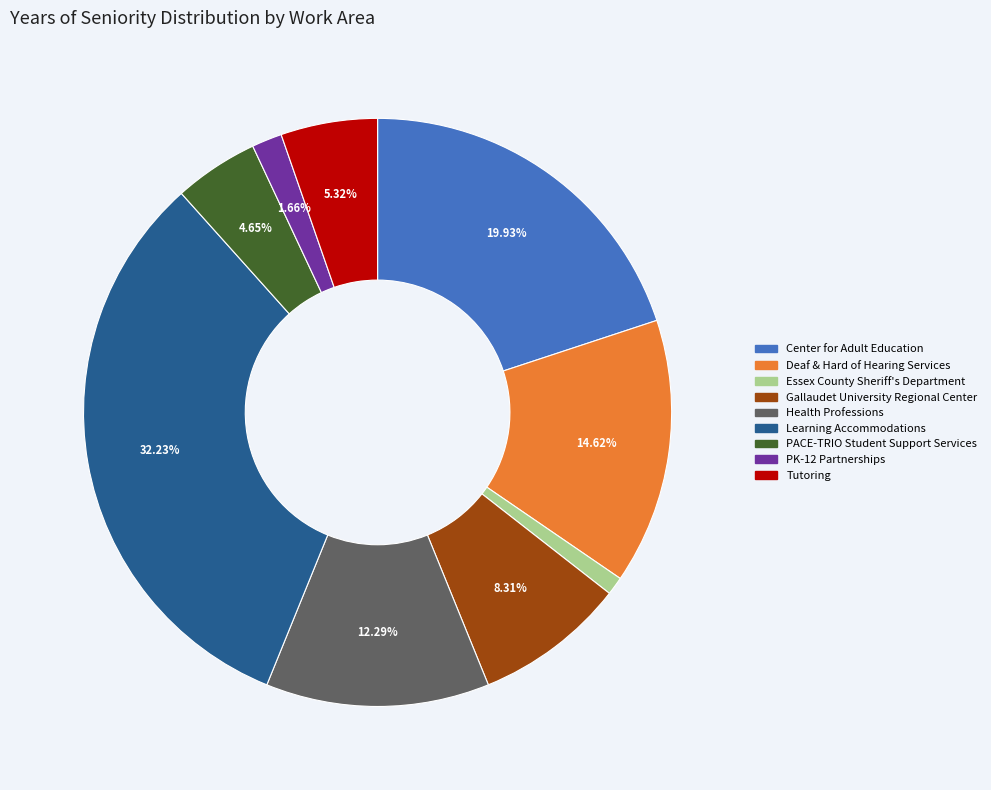

Which category has the smallest portion of the pie?

Essex County Sheriff's Department